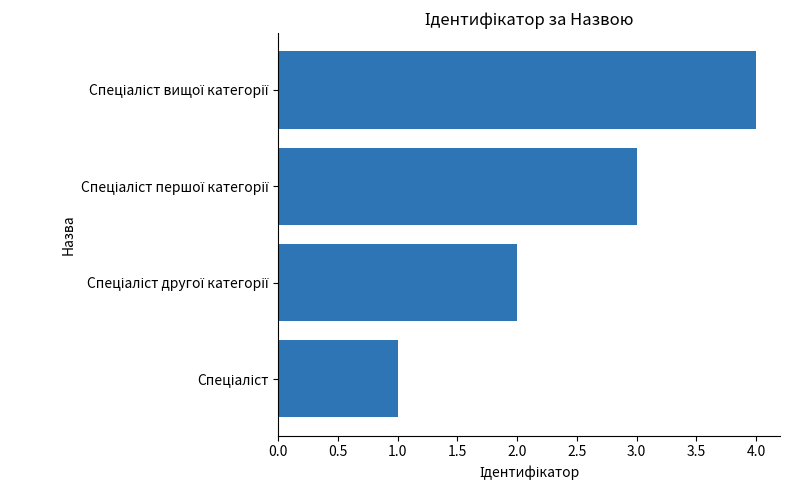

What is the difference between the maximum and minimum values?

3